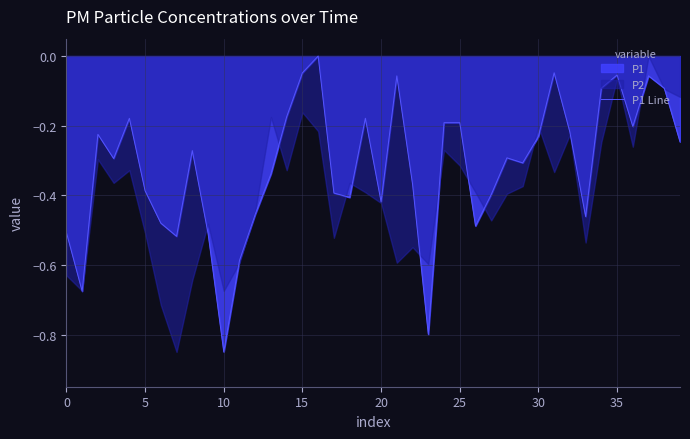

Is it true that the value at 21 is -0.1?

False